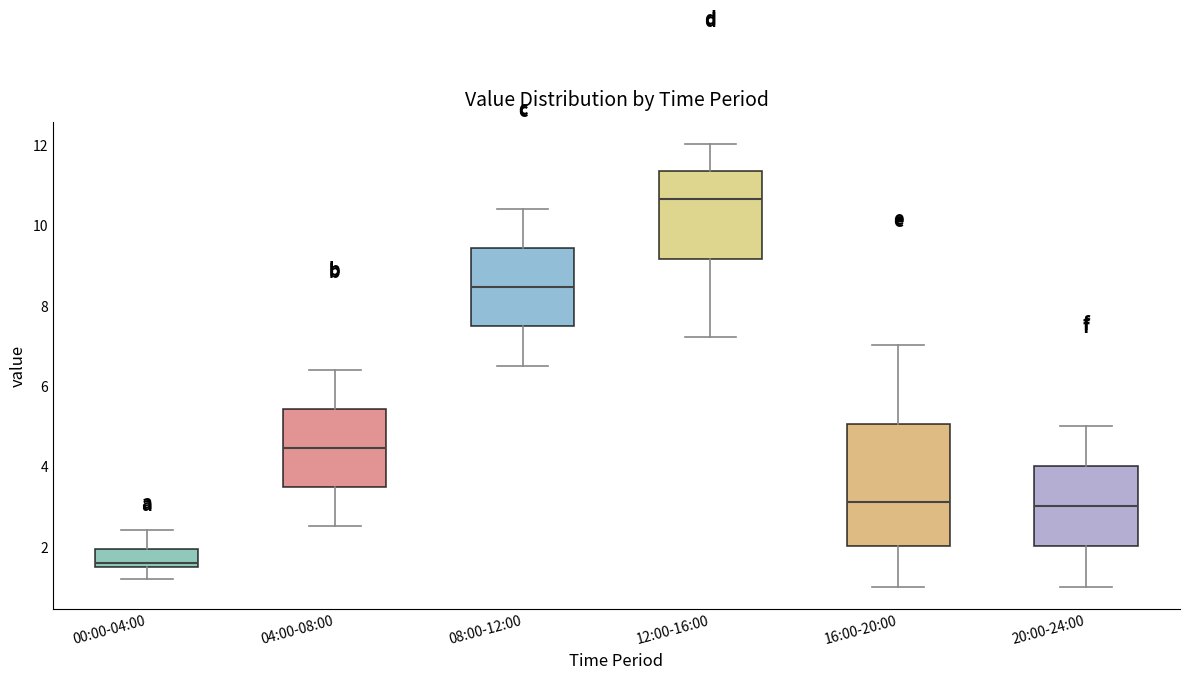

Reading left to right, read every box against the y-axis: the position of its median line, the range the box covers, and the ends of its whiskers. The values are not printed on the chart, so give them approximately, as read against the axis.

00:00-04:00: median 1.6 (just above the box's lower edge), box 1.6 to 2.0, whiskers 1.2 to 2.4
04:00-08:00: median 4.4, box 3.4 to 5.4, whiskers 2.6 to 6.4
08:00-12:00: median 8.4, box 7.4 to 9.4, whiskers 6.6 to 10.4
12:00-16:00: median 10.6, box 9.2 to 11.4, whiskers 7.2 to 12.0
16:00-20:00: median 3.2, box 2.0 to 5.0, whiskers 1.0 to 7.0
20:00-24:00: median 3.0, box 2.0 to 4.0, whiskers 1.0 to 5.0